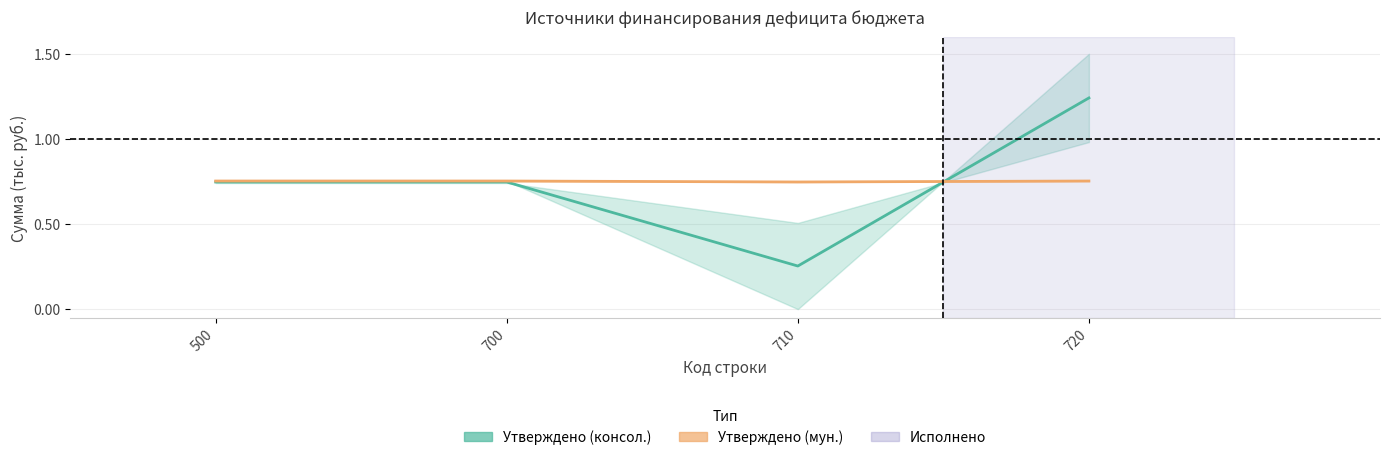

Which label corresponds to the smallest value in the chart?

710